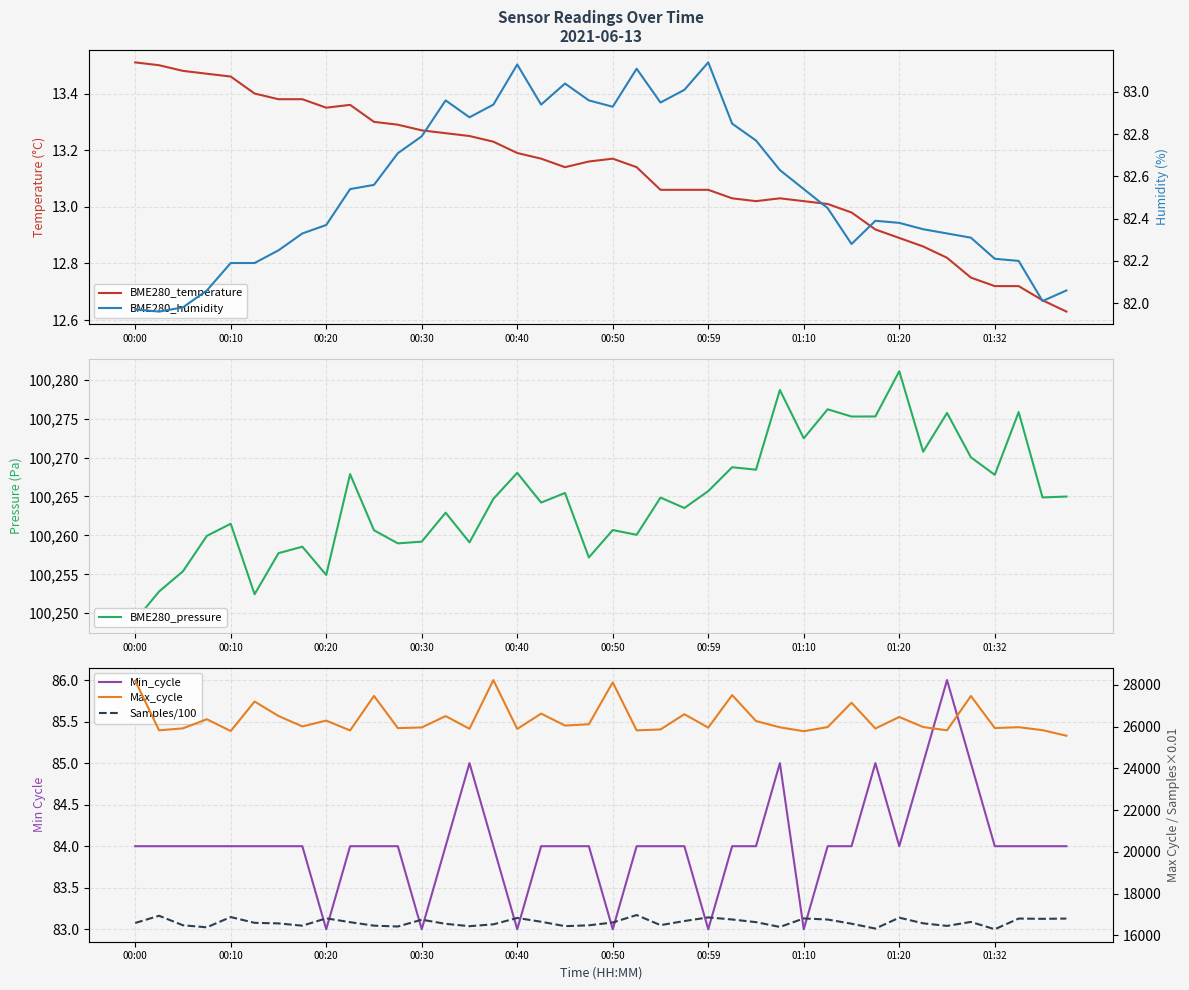

How many data points does each series have?

40